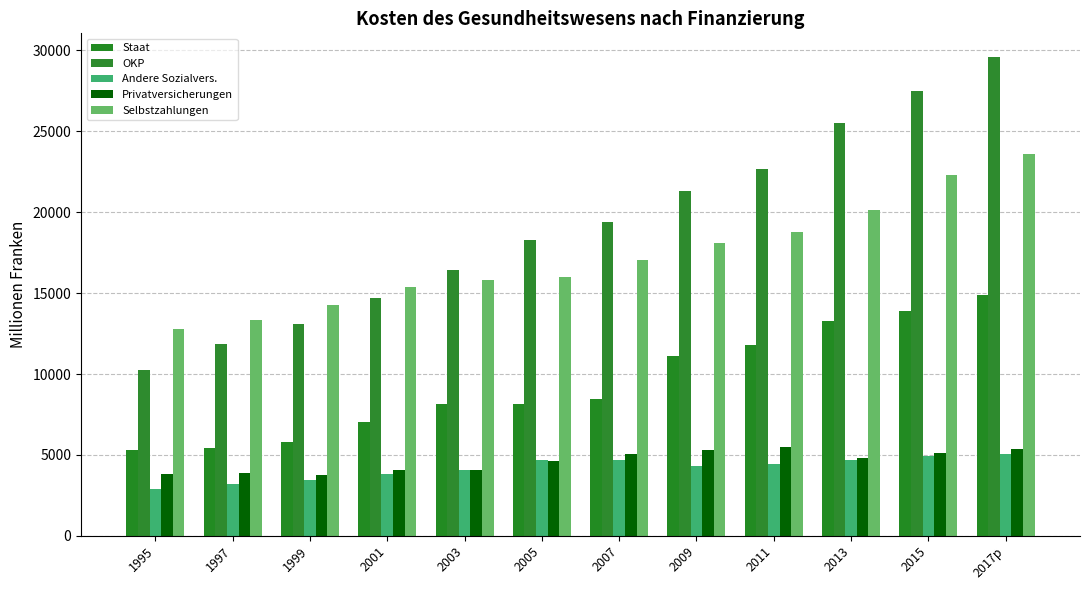

Is it true that Andere Sozialvers. equals 6285.9 at 2007?

False